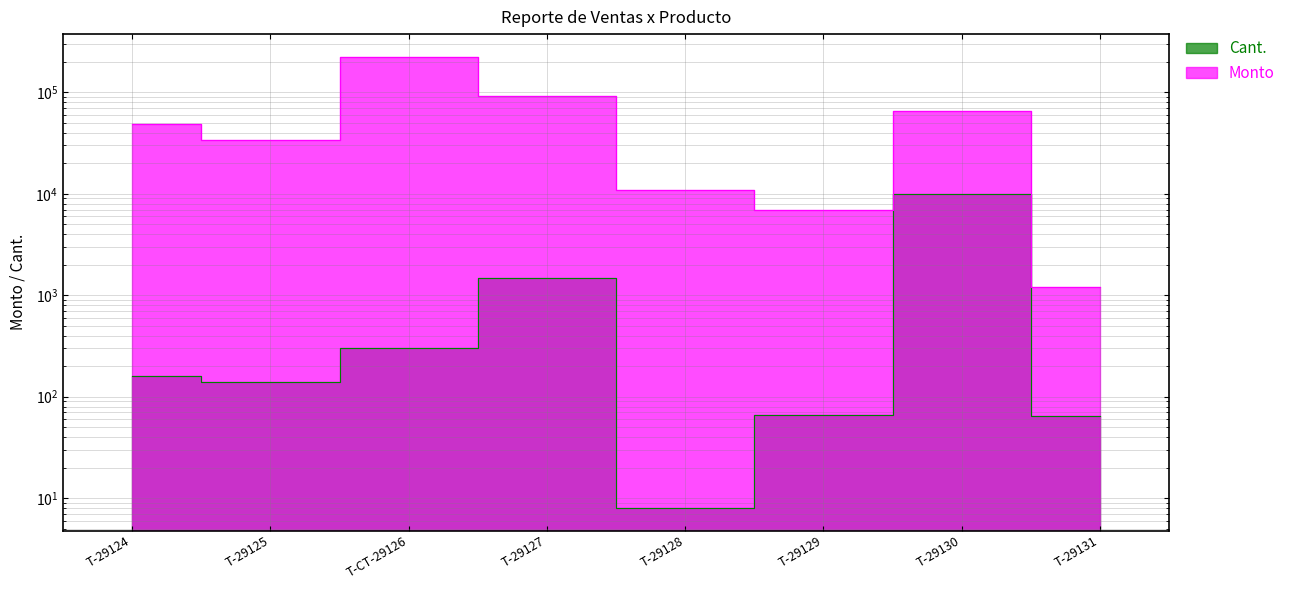

How many lines are shown in the chart?

2